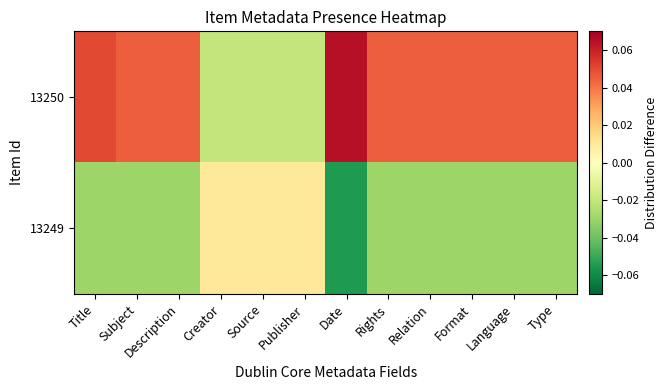

What is the difference between the highest and lowest values at Date?

0.1